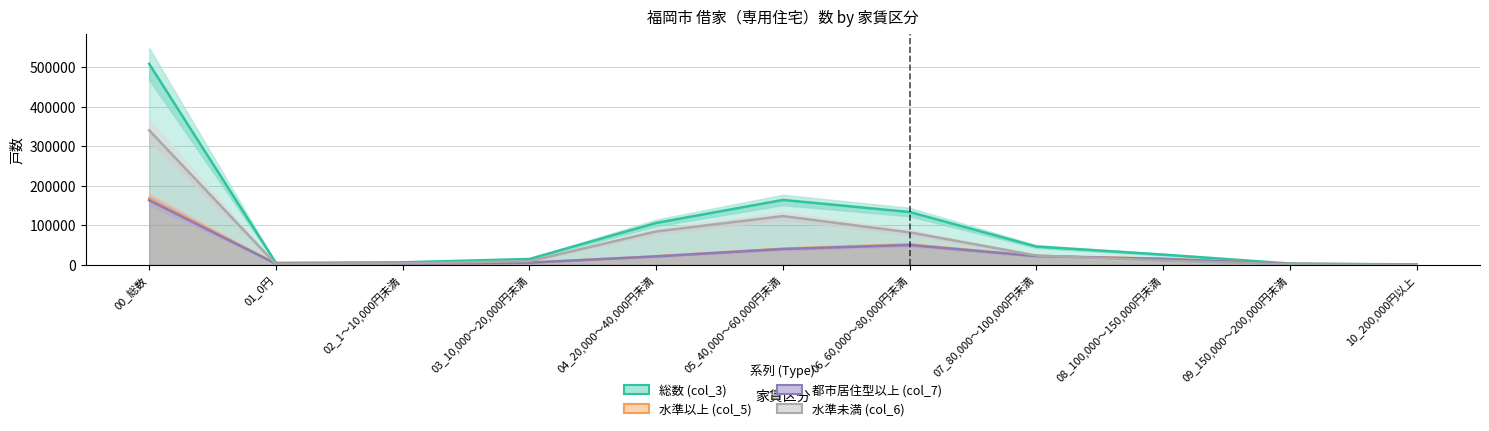

At which label is 都市居住型以上 (col_7) closest to 82050?

06_60,000～80,000円未満